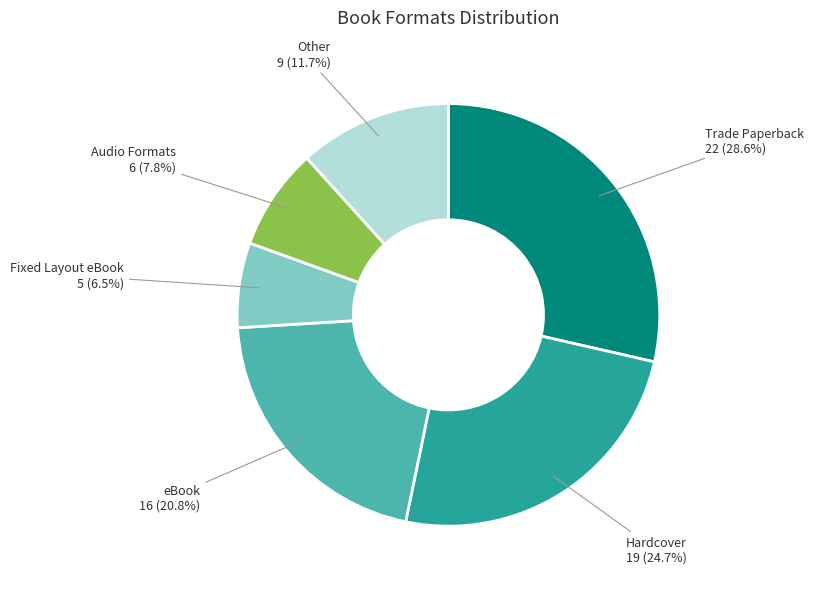

Count the number of slices in the pie.

6